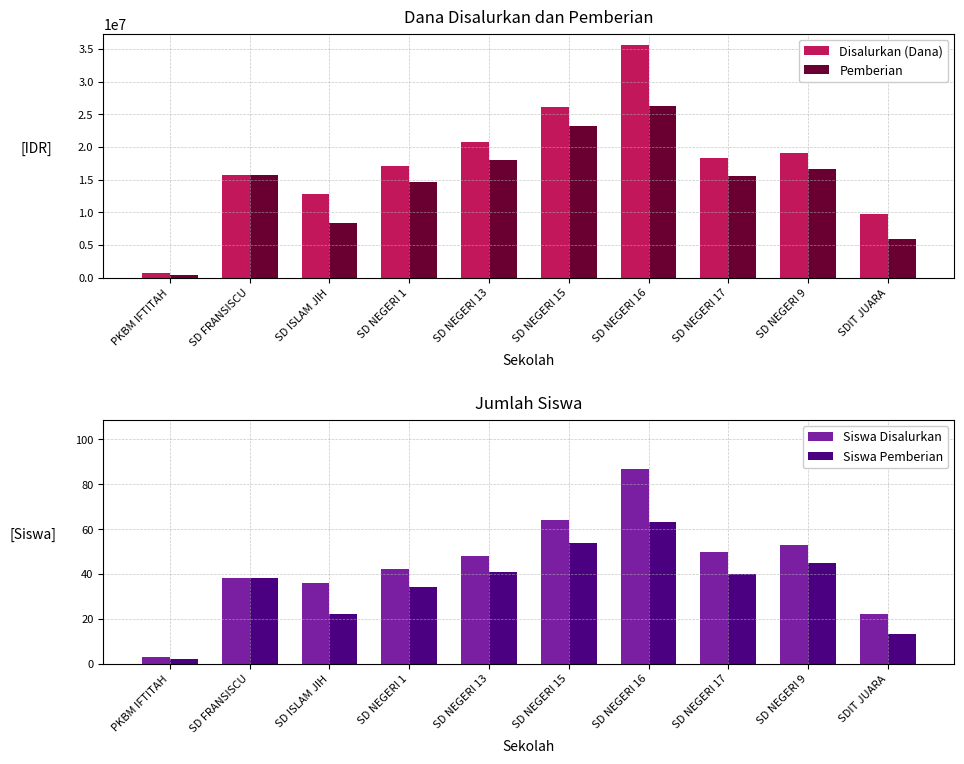

Where does the Siswa Pemberian series first go above 40?

SD NEGERI 13